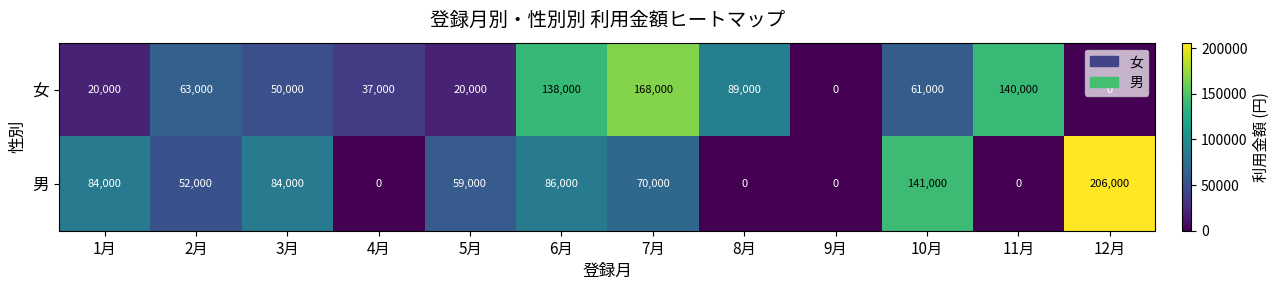

What is the maximum value shown in the chart?

206000